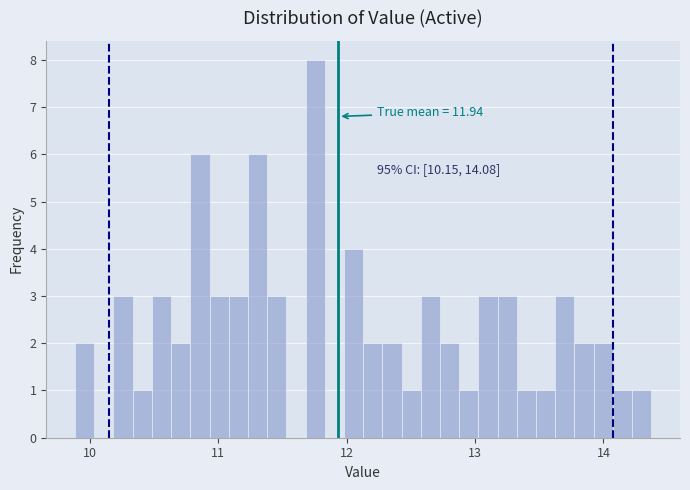

Around what value on the x-axis is the tallest bar? Give the approximate position of its centre, as read against the axis.

11.8